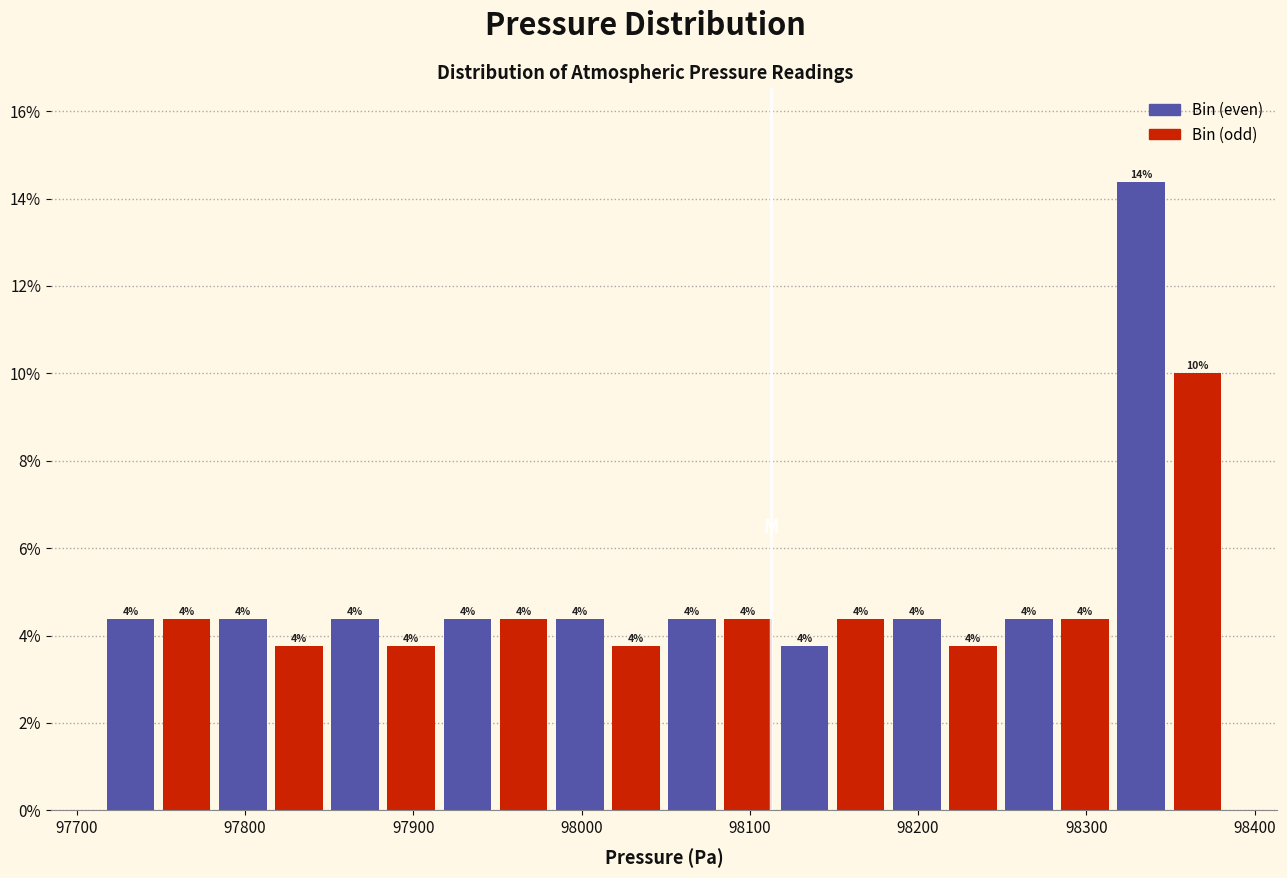

Read against the x-axis, roughly where is the centre of the tallest bar?

98330